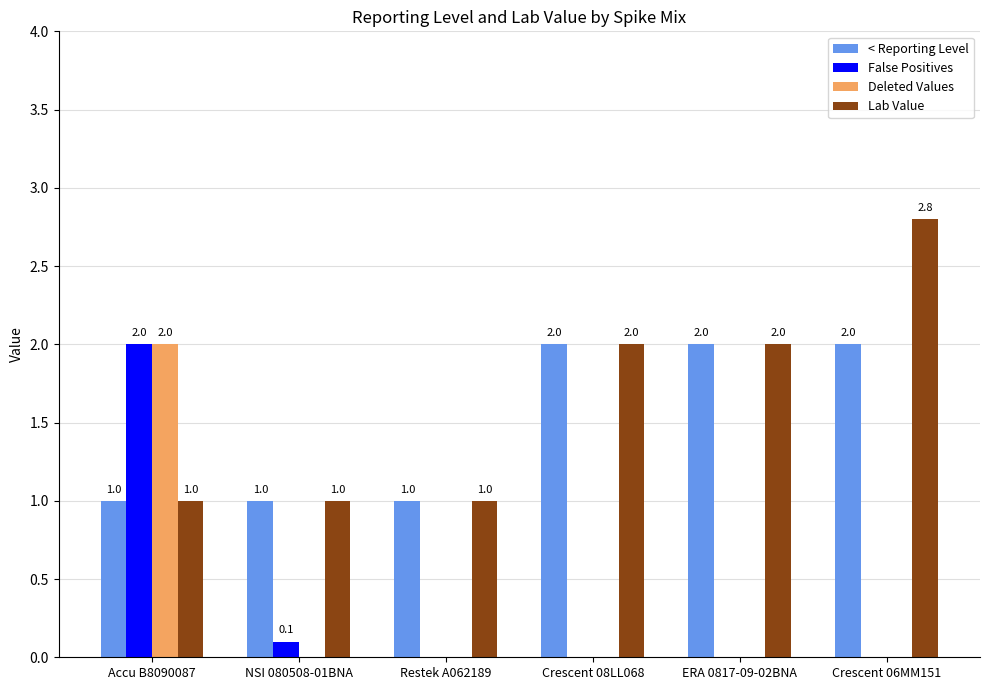

The value of < Reporting Level at NSI 080508-01BNA is 1.0. True or false?

True